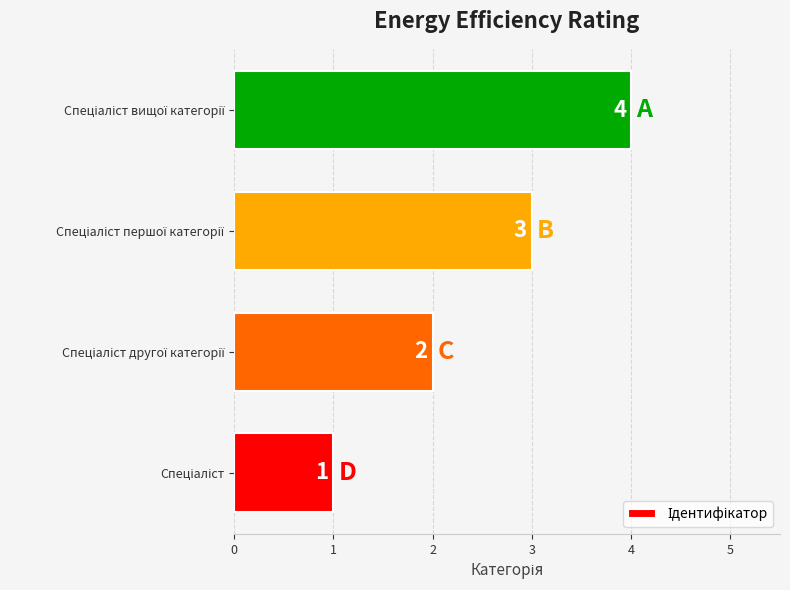

What is the sum of all values?

10